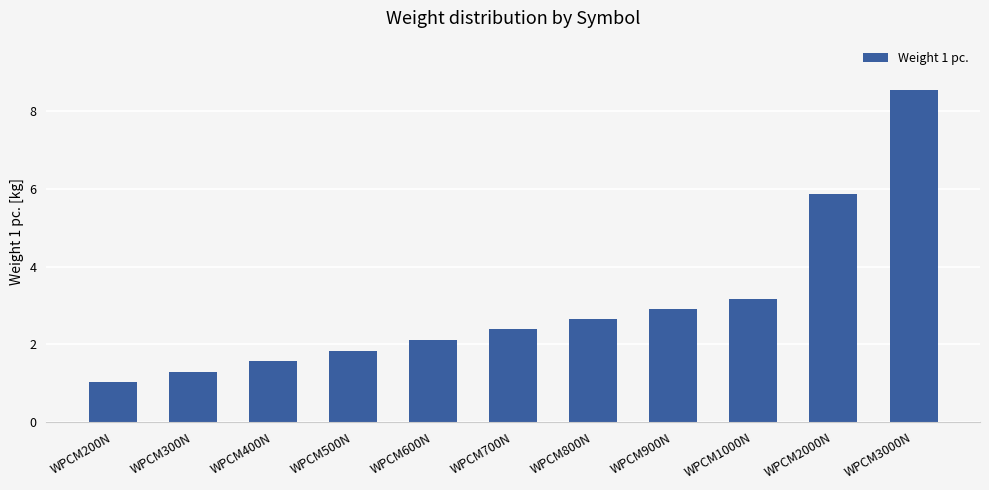

Which has a higher value, WPCM500N or WPCM3000N?

WPCM3000N